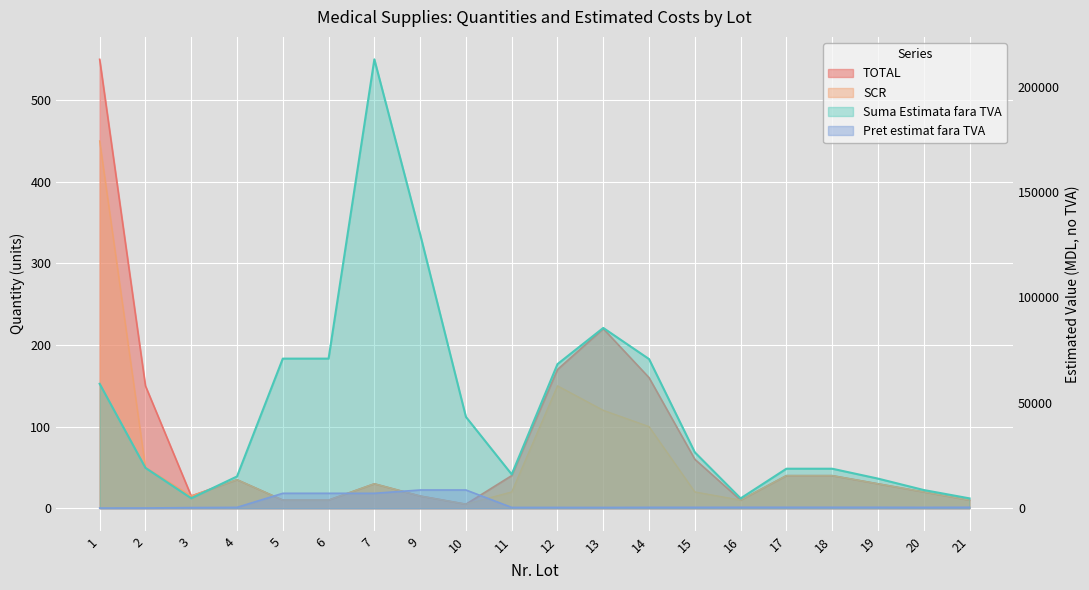

Is it true that TOTAL equals 271.0 at 14?

False